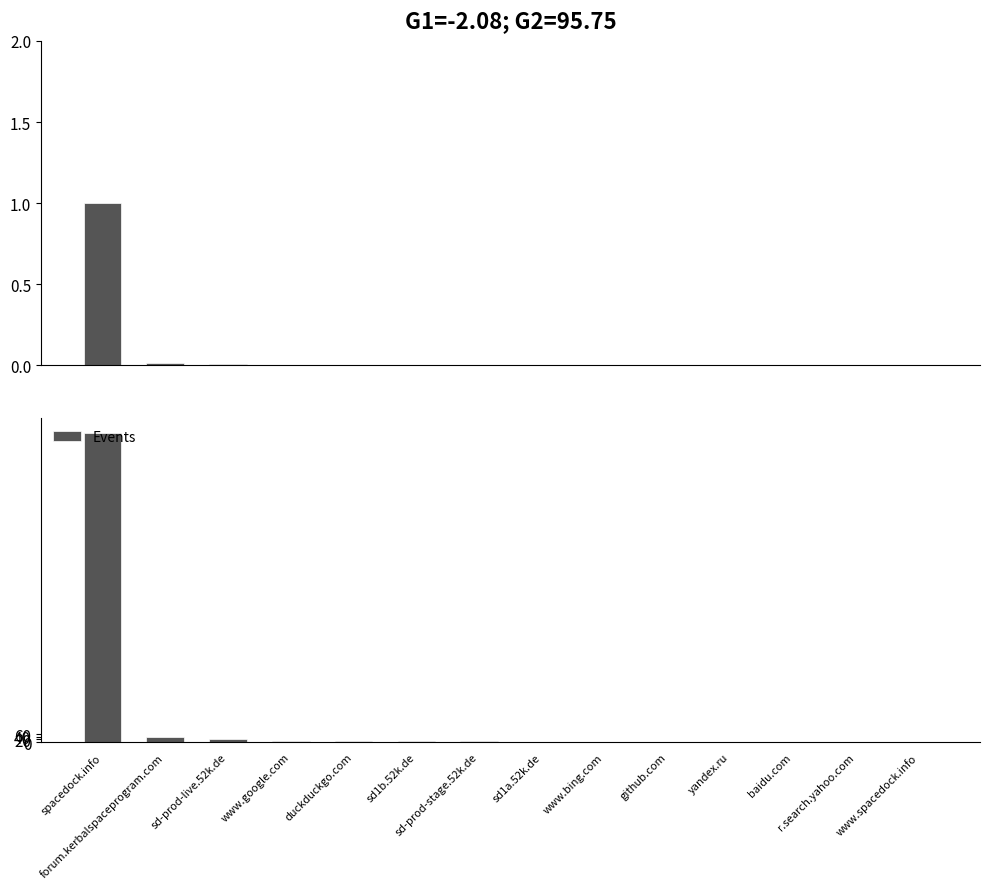

How many bars are there in total?

14